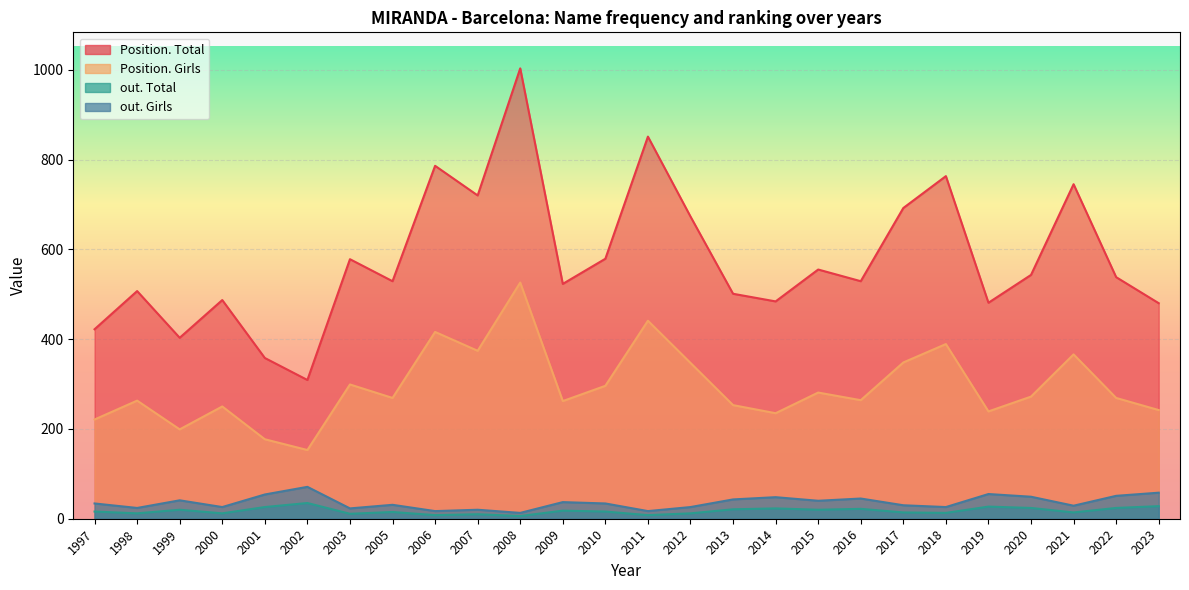

Count the number of categories in the chart.

26